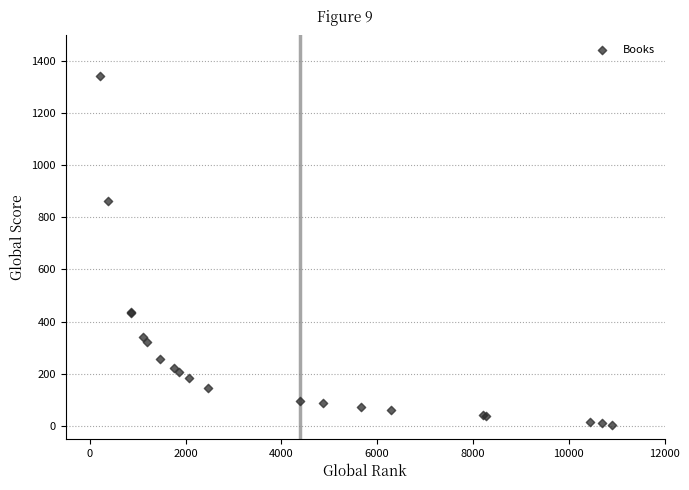

What Y value in the scatter plot is closest to 672?

862